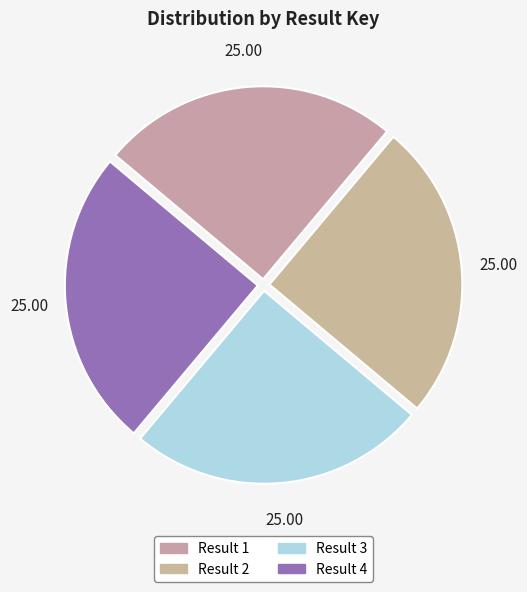

Is there any slice that represents more than half of the pie?

No